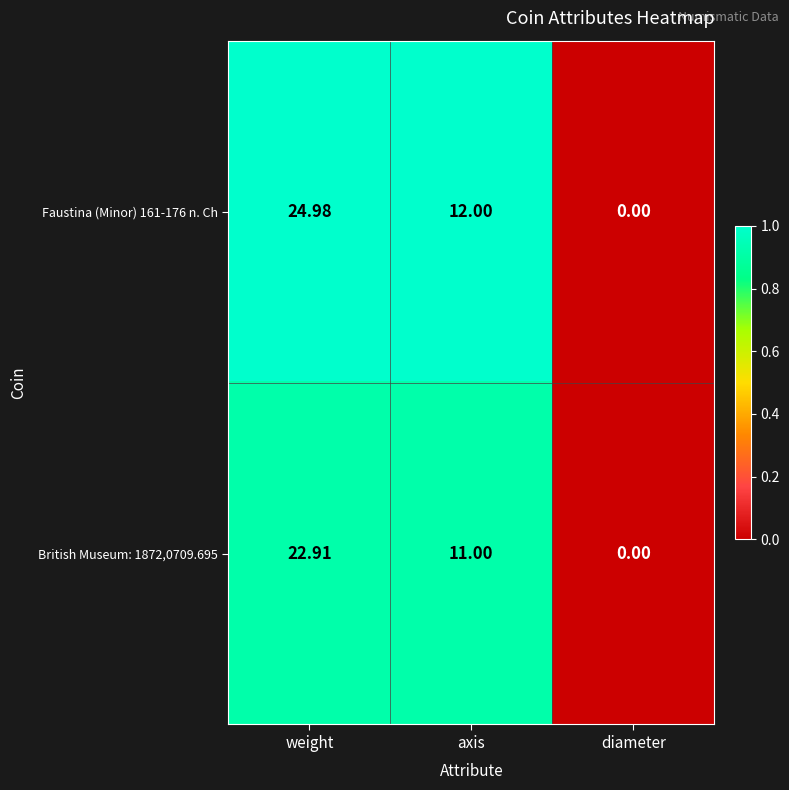

Which category has the lowest value across all series?

diameter